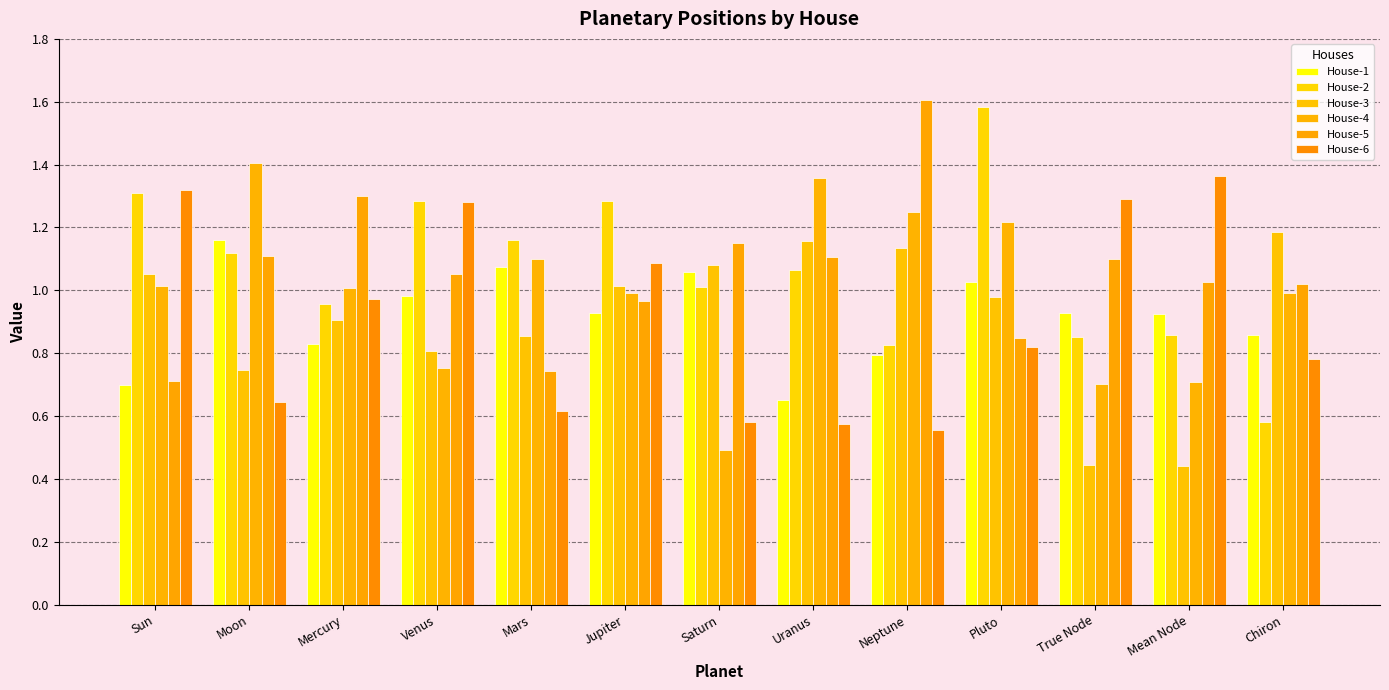

The House-1 series shows 0.8 at Neptune. True or false?

True